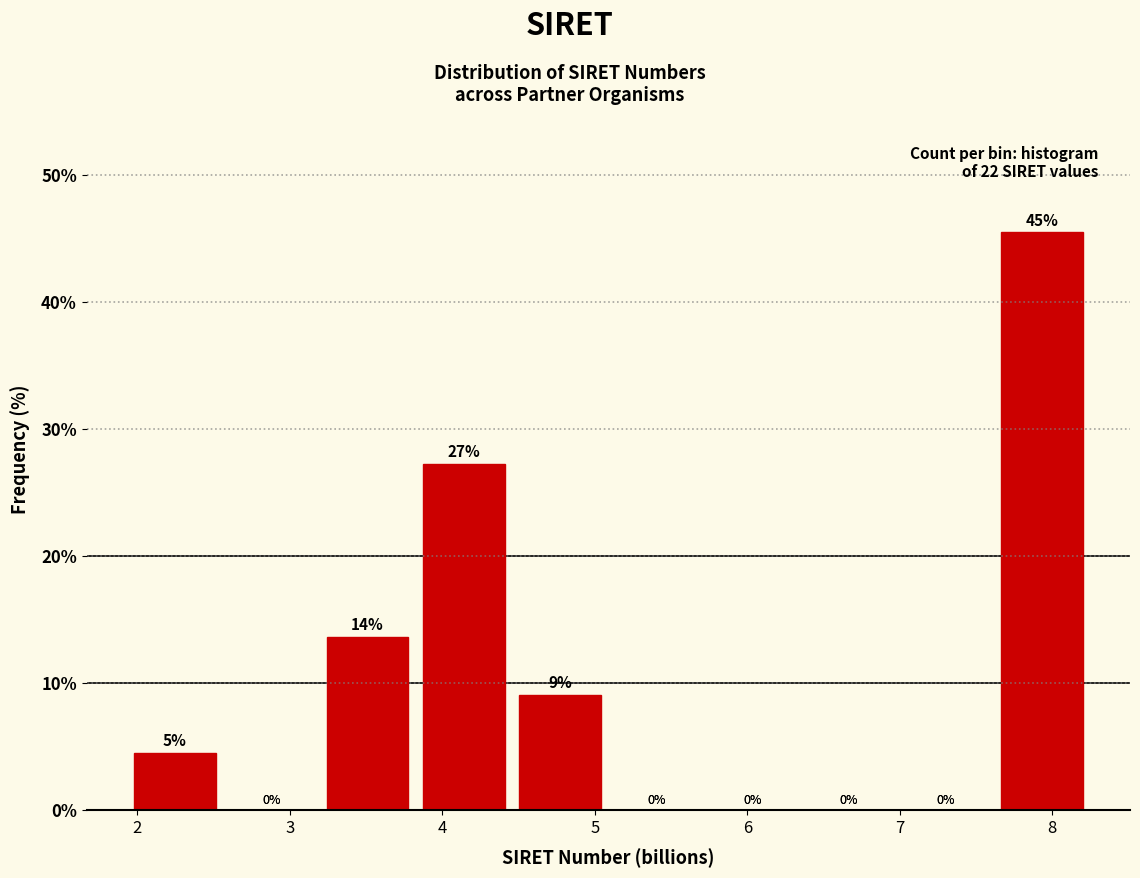

Which range on the x-axis has the tallest bar?

7.6 to 8.2